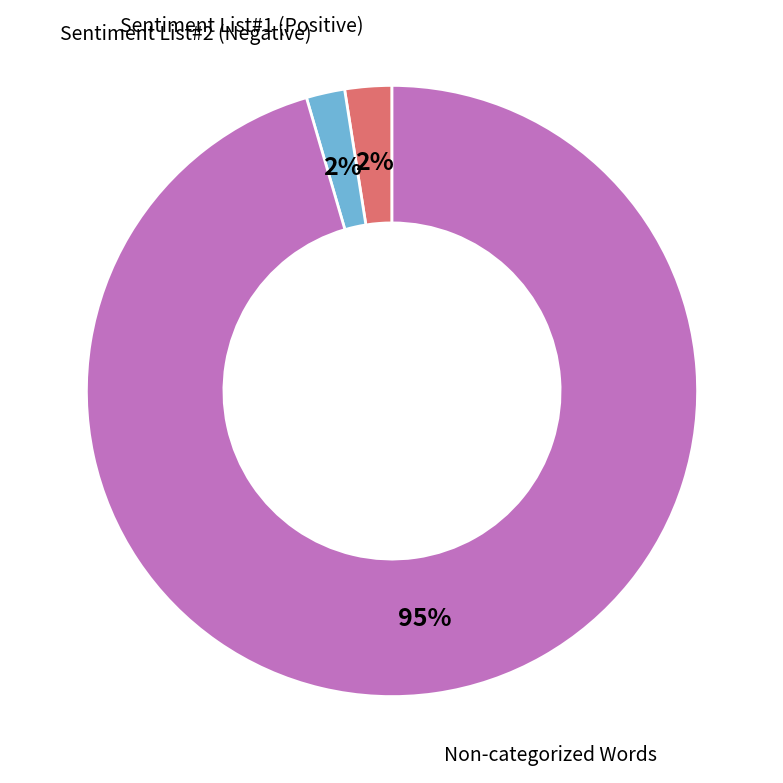

Combined, do Sentiment List#2 (Negative) and Non-categorized Words account for over 50%?

Yes